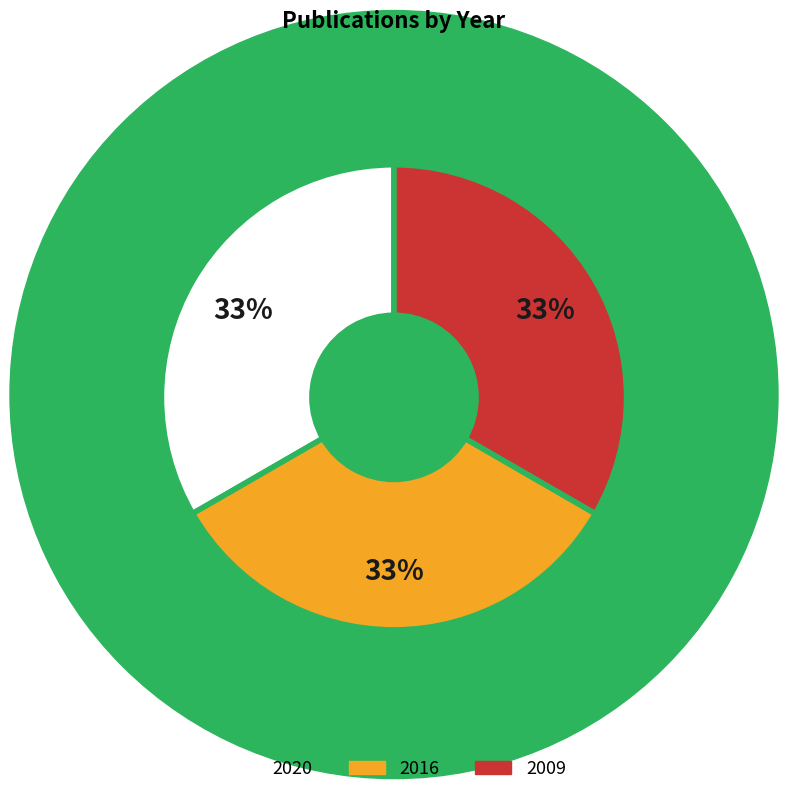

Does 2009 account for over 50% of the chart?

No